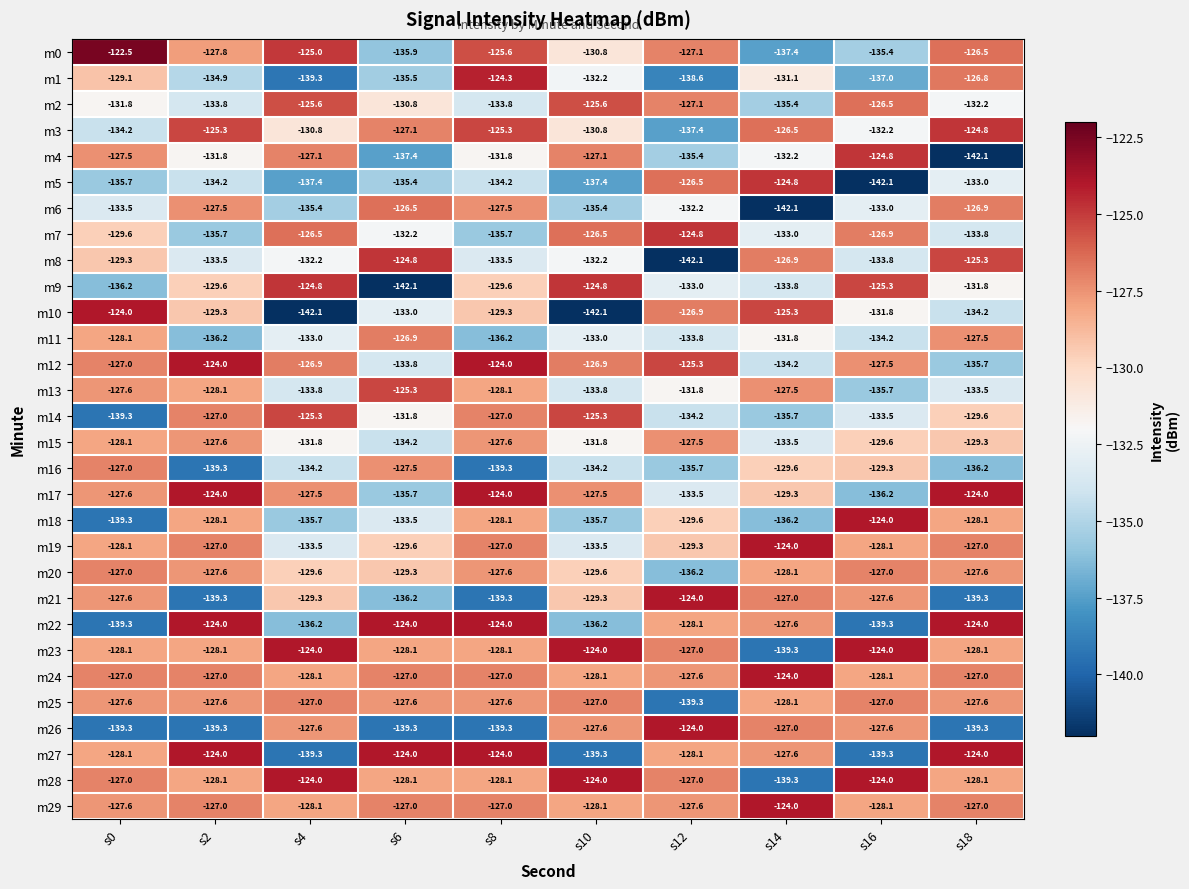

What is the difference between the highest and lowest values at s16?

18.1